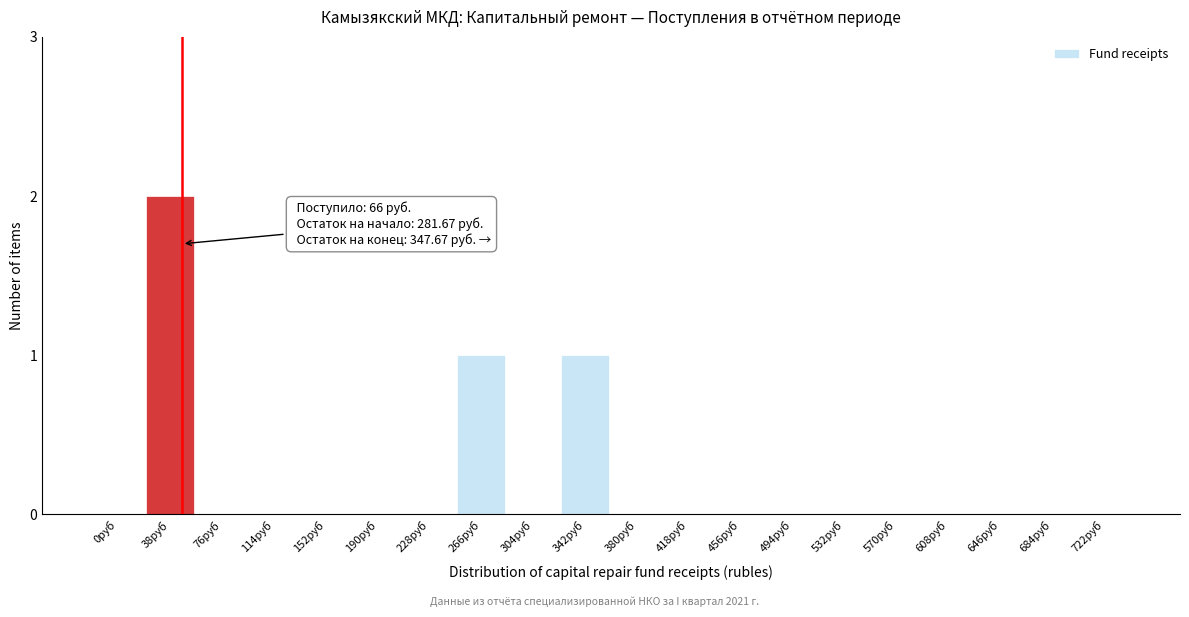

Reading left to right, transcribe all the data shown in this chart.

0руб=0	38руб=2	76руб=0	114руб=0	152руб=0	190руб=0	228руб=0	266руб=1	304руб=0	342руб=1	380руб=0	418руб=0	456руб=0	494руб=0	532руб=0	570руб=0	608руб=0	646руб=0	684руб=0	722руб=0